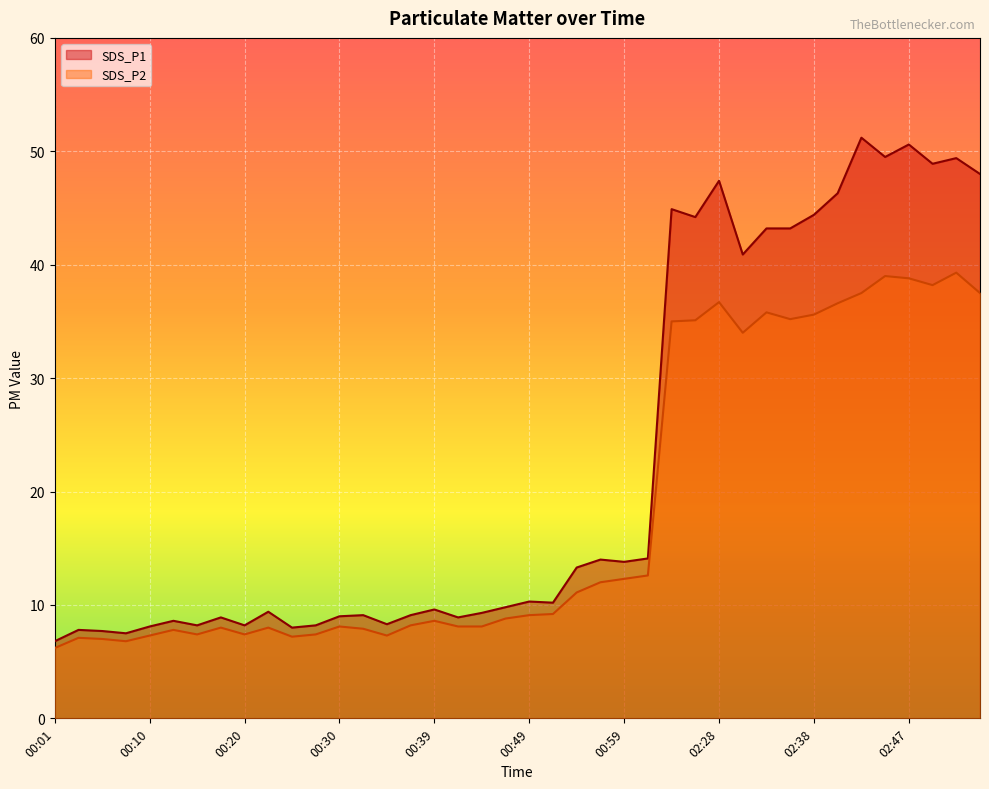

At which category does SDS_P2 reach its first local peak?

00:03